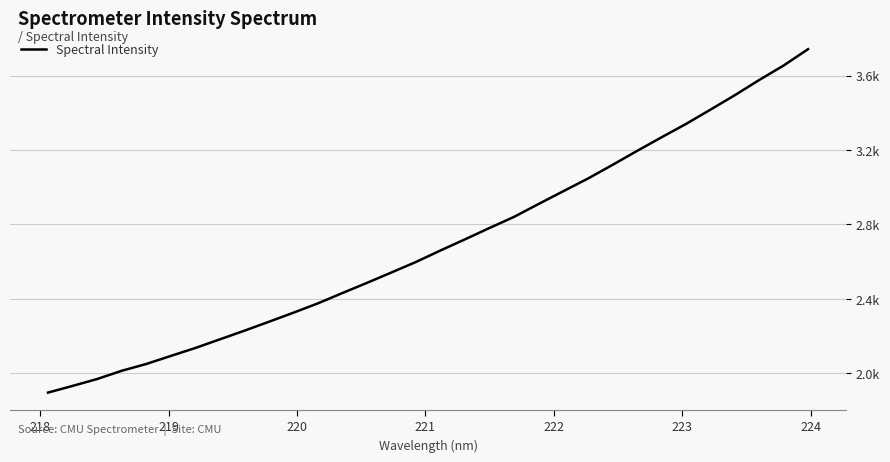

Is this an area chart (filled region under the line)?

No